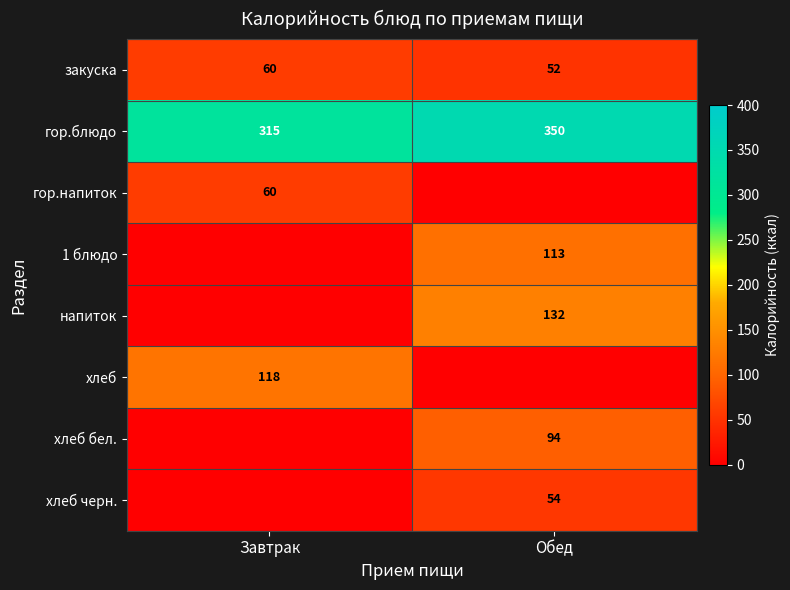

Which category has the lowest value in the гор.блюдо series?

Завтрак